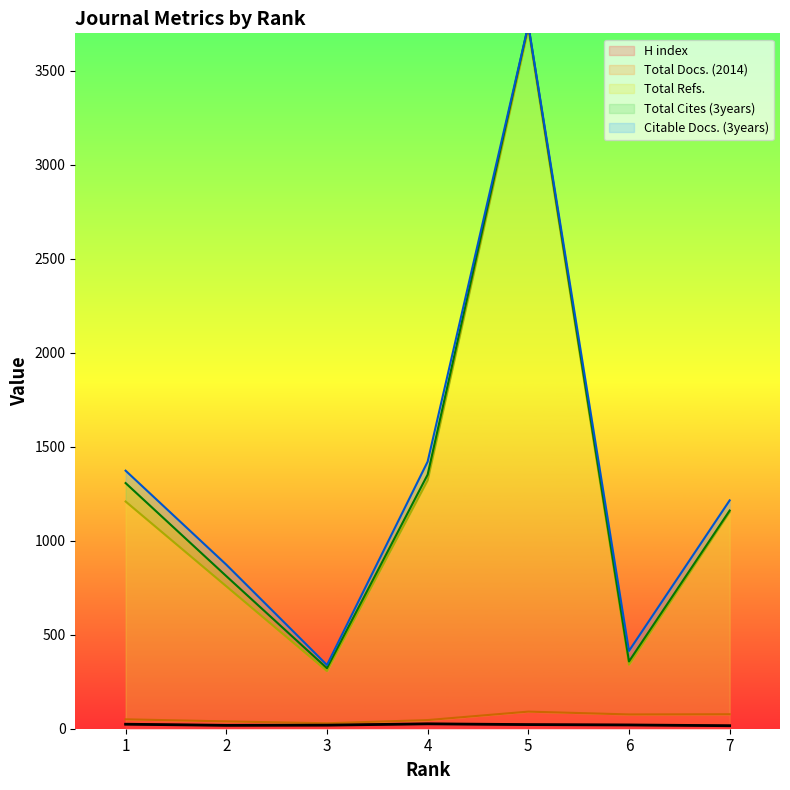

Where does the Total Docs. (2014) series first go above 50?

5